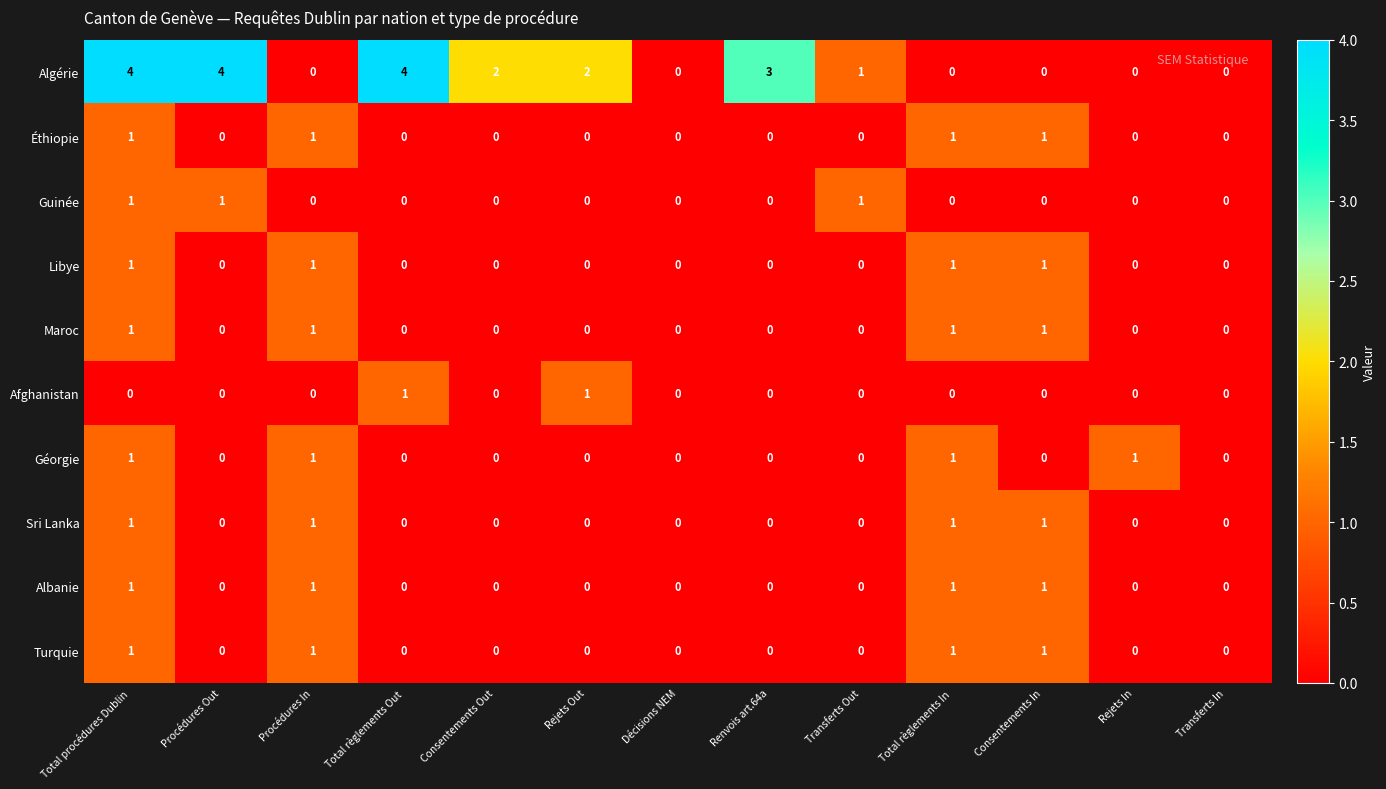

Which series has the largest range (max minus min)?

Algérie